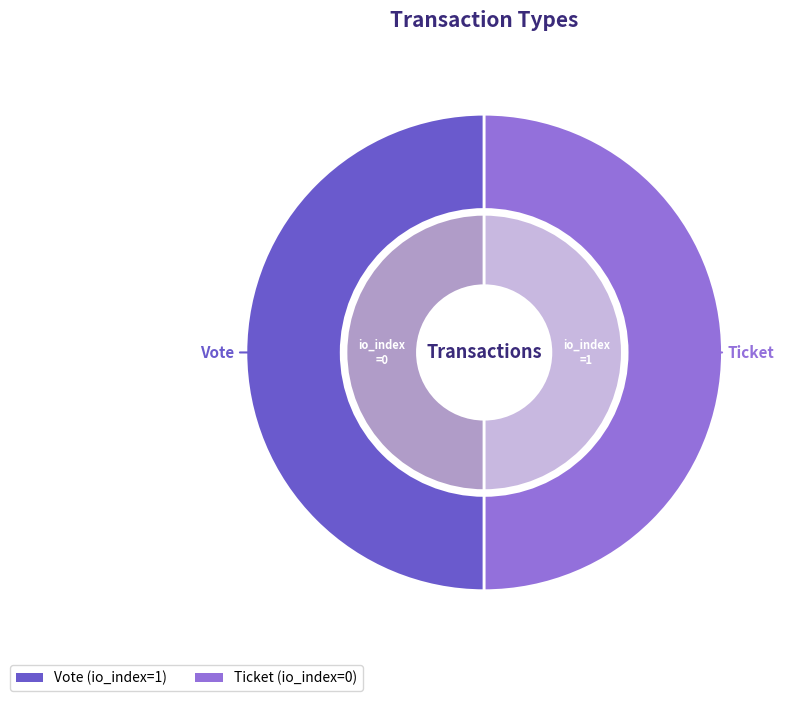

How many slices are in this pie chart?

2